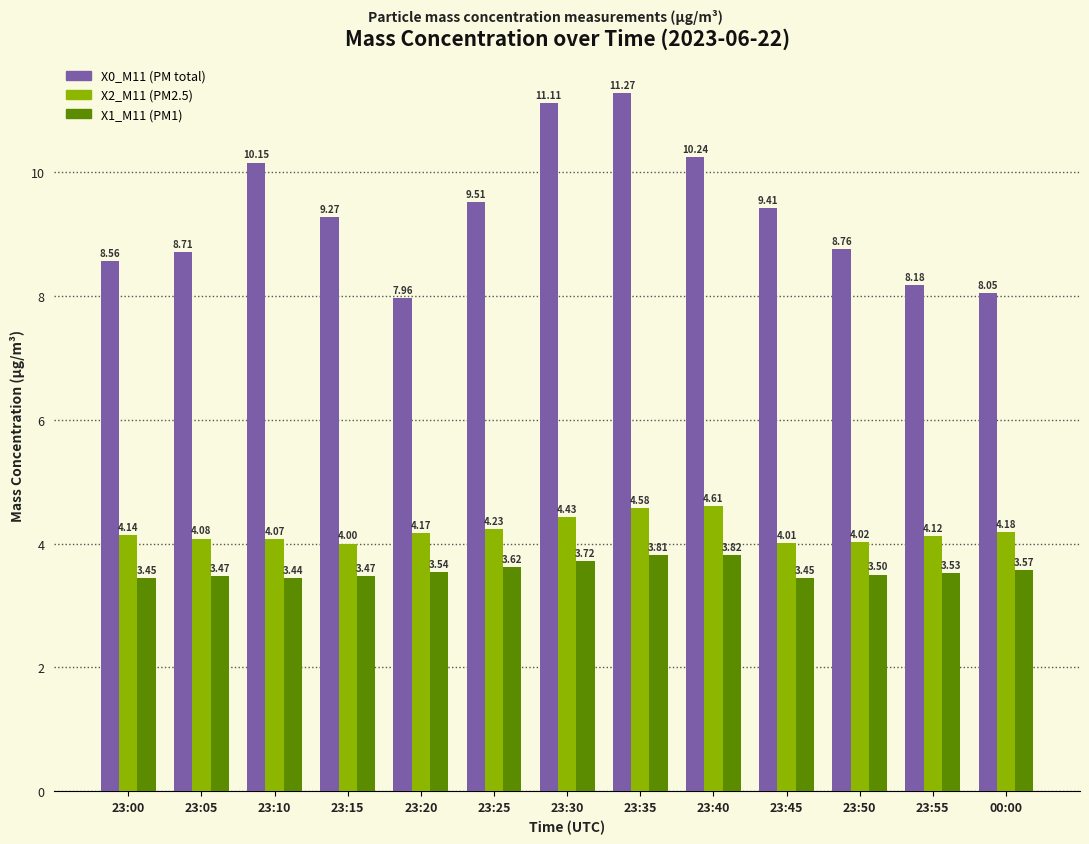

Rank the series at 23:20 from lowest to highest value.

X1_M11 (PM1), X2_M11 (PM2.5), X0_M11 (PM total)